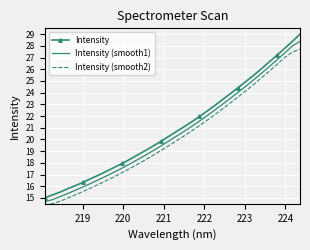

Which series has the widest spread of values?

Intensity